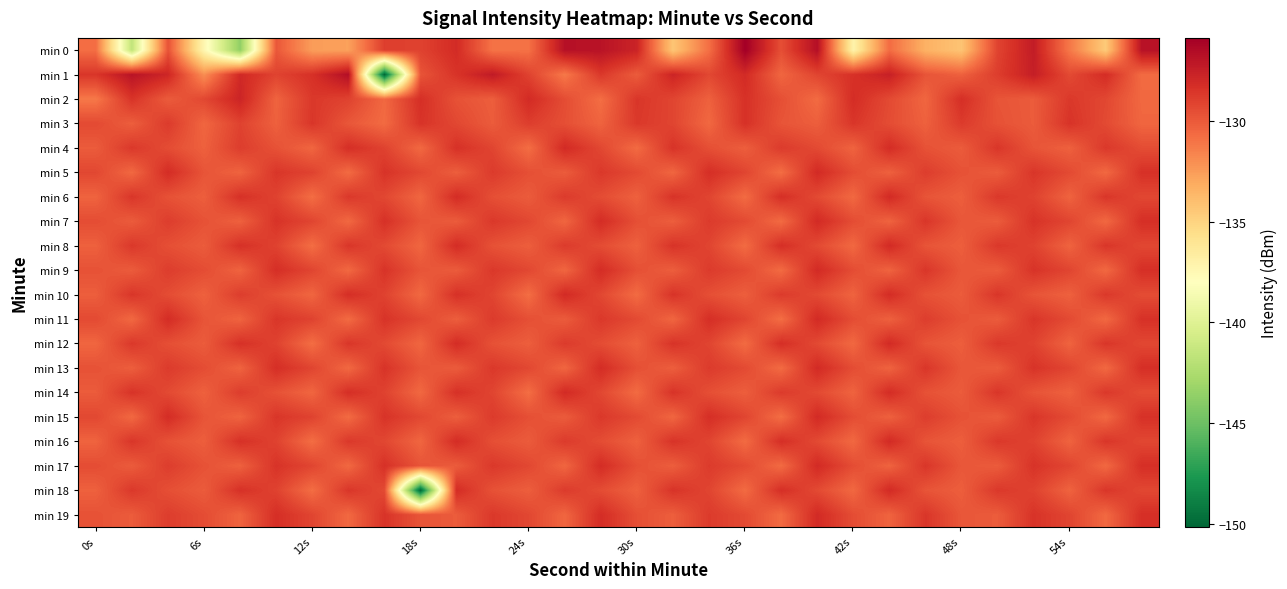

Reading right to left, what are all the values shown in this chart?

min 0: -126.9	-134.5	-131.2	-127.4	-129.1	-134.2	-133.4	-130.7	-137.1	-126.7	-129.6	-125.9	-130.8	-134.4	-127.8	-126.9	-126.8	-130.9	-131.0	-128.1	-129.1	-128.9	-132.7	-132.6	-129.9	-143.6	-137.3	-129.7	-141.6	-130.8
min 1: -130.7	-128.2	-129.4	-127.5	-128.9	-130.3	-129.8	-127.6	-128.4	-129.2	-130.5	-128.1	-129.3	-127.8	-130.1	-128.7	-131.2	-129.1	-127.3	-128.5	-129.8	-150.1	-126.7	-128.4	-129.1	-128.0	-132.0	-127.9	-126.9	-128.6
min 2: -130.6	-129.3	-128.7	-130.1	-129.8	-128.3	-130.5	-129.4	-128.2	-130.7	-129.6	-128.4	-130.3	-129.2	-128.6	-130.8	-129.5	-128.1	-130.2	-129.7	-128.3	-130.6	-129.1	-128.7	-130.4	-127.8	-129.3	-130.1	-128.5	-131.2
min 3: -130.5	-129.4	-128.5	-130.1	-129.7	-128.8	-130.3	-129.5	-128.6	-130.2	-129.8	-128.4	-130.6	-129.2	-128.7	-130.4	-129.6	-128.9	-130.1	-129.3	-128.5	-130.7	-129.9	-128.6	-130.3	-129.1	-130.5	-128.8	-130.2	-129.4
min 4: -129.5	-128.7	-130.3	-129.8	-128.6	-130.1	-129.7	-128.2	-130.4	-129.4	-128.8	-130.2	-129.6	-128.5	-130.7	-129.3	-128.1	-130.8	-129.2	-128.4	-130.6	-129.1	-128.3	-130.5	-129.7	-128.9	-130.3	-129.5	-128.7	-130.1
min 5: -128.4	-130.6	-129.4	-128.6	-130.1	-129.7	-128.9	-130.3	-129.5	-128.1	-130.8	-129.2	-128.3	-130.5	-129.4	-128.7	-130.1	-129.6	-128.8	-130.2	-129.3	-128.5	-130.7	-129.1	-128.6	-130.4	-129.8	-128.2	-130.6	-129.3
min 6: -129.3	-128.6	-130.4	-129.1	-128.7	-130.2	-129.8	-128.1	-130.6	-129.4	-128.3	-130.7	-129.2	-128.5	-130.3	-129.5	-128.8	-130.1	-129.6	-128.2	-130.5	-129.3	-128.7	-130.8	-129.1	-128.4	-130.2	-129.7	-128.6	-130.4
min 7: -128.3	-130.6	-129.2	-128.5	-130.1	-129.9	-128.6	-130.4	-129.5	-128.1	-130.7	-129.4	-128.8	-130.2	-129.6	-128.2	-130.5	-129.3	-128.7	-130.1	-129.8	-128.4	-130.6	-129.2	-128.5	-130.3	-129.7	-128.9	-130.1	-129.5
min 8: -129.3	-128.6	-130.4	-129.1	-128.7	-130.2	-129.8	-128.1	-130.6	-129.4	-128.3	-130.7	-129.2	-128.5	-130.3	-129.5	-128.8	-130.2	-129.7	-128.2	-130.5	-129.4	-128.6	-130.8	-129.1	-128.4	-130.1	-129.6	-128.7	-130.3
min 9: -128.3	-130.6	-129.2	-128.5	-130.1	-129.9	-128.6	-130.4	-129.5	-128.1	-130.7	-129.4	-128.8	-130.2	-129.6	-128.2	-130.5	-129.3	-128.7	-130.1	-129.8	-128.5	-130.6	-129.2	-128.3	-130.4	-129.5	-128.9	-130.1	-129.7
min 10: -129.5	-128.7	-130.3	-129.8	-128.6	-130.1	-129.7	-128.2	-130.4	-129.4	-128.8	-130.2	-129.6	-128.5	-130.7	-129.3	-128.1	-130.8	-129.2	-128.4	-130.6	-129.1	-128.3	-130.5	-129.7	-128.9	-130.3	-129.5	-128.6	-130.2
min 11: -128.4	-130.6	-129.4	-128.6	-130.1	-129.7	-128.9	-130.3	-129.5	-128.1	-130.8	-129.2	-128.3	-130.5	-129.4	-128.7	-130.1	-129.6	-128.8	-130.2	-129.3	-128.5	-130.7	-129.1	-128.6	-130.4	-129.8	-128.2	-130.6	-129.4
min 12: -129.3	-128.6	-130.4	-129.1	-128.7	-130.2	-129.8	-128.1	-130.6	-129.4	-128.3	-130.7	-129.2	-128.5	-130.3	-129.5	-128.8	-130.2	-129.7	-128.2	-130.5	-129.4	-128.6	-130.8	-129.1	-128.4	-130.1	-129.6	-128.7	-130.5
min 13: -128.3	-130.6	-129.2	-128.5	-130.1	-129.9	-128.6	-130.4	-129.5	-128.1	-130.7	-129.4	-128.8	-130.2	-129.6	-128.2	-130.5	-129.3	-128.7	-130.1	-129.8	-128.5	-130.6	-129.2	-128.3	-130.4	-129.5	-128.8	-130.2	-129.7
min 14: -129.5	-128.7	-130.3	-129.8	-128.6	-130.1	-129.7	-128.2	-130.4	-129.4	-128.8	-130.2	-129.6	-128.5	-130.7	-129.3	-128.1	-130.8	-129.2	-128.4	-130.6	-129.1	-128.3	-130.5	-129.7	-128.9	-130.3	-129.4	-128.5	-130.1
min 15: -128.4	-130.6	-129.4	-128.6	-130.1	-129.7	-128.9	-130.3	-129.5	-128.1	-130.8	-129.2	-128.3	-130.5	-129.4	-128.7	-130.1	-129.6	-128.8	-130.2	-129.3	-128.5	-130.7	-129.1	-128.6	-130.4	-129.8	-128.2	-130.6	-129.3
min 16: -129.3	-128.6	-130.4	-129.1	-128.7	-130.2	-129.8	-128.1	-130.6	-129.4	-128.3	-130.7	-129.2	-128.5	-130.3	-129.5	-128.8	-130.1	-129.6	-128.2	-130.5	-129.3	-128.7	-130.8	-129.1	-128.4	-130.2	-129.7	-128.6	-130.4
min 17: -128.3	-130.6	-129.2	-128.5	-130.1	-129.9	-128.6	-130.4	-129.5	-128.1	-130.7	-129.4	-128.8	-130.2	-129.6	-128.2	-130.5	-129.3	-128.7	-130.1	-129.8	-128.4	-130.6	-129.2	-128.5	-130.3	-129.7	-128.9	-130.1	-129.5
min 18: -129.3	-128.6	-130.4	-129.1	-128.7	-130.2	-129.8	-128.1	-130.6	-129.4	-128.3	-130.7	-129.2	-128.5	-130.3	-129.5	-128.8	-130.2	-129.7	-128.2	-150.1	-129.4	-128.6	-130.8	-129.1	-128.4	-130.1	-129.6	-128.7	-130.3
min 19: -128.3	-130.6	-129.2	-128.5	-130.1	-129.9	-128.6	-130.4	-129.5	-128.1	-130.7	-129.4	-128.8	-130.2	-129.6	-128.2	-130.5	-129.3	-128.7	-130.1	-129.8	-128.5	-130.6	-129.2	-128.3	-130.4	-129.5	-128.9	-130.1	-129.7